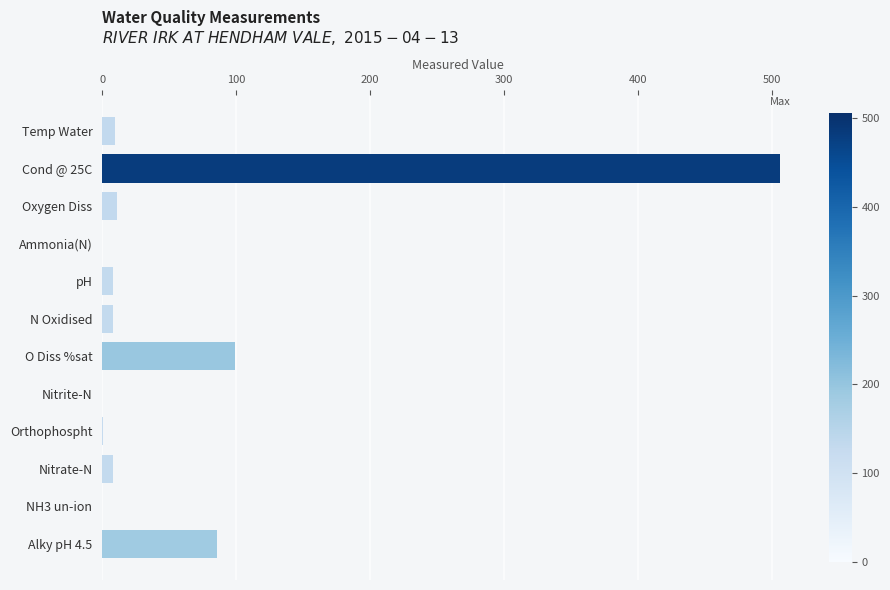

Between Nitrate-N and O Diss %sat, which is larger?

O Diss %sat